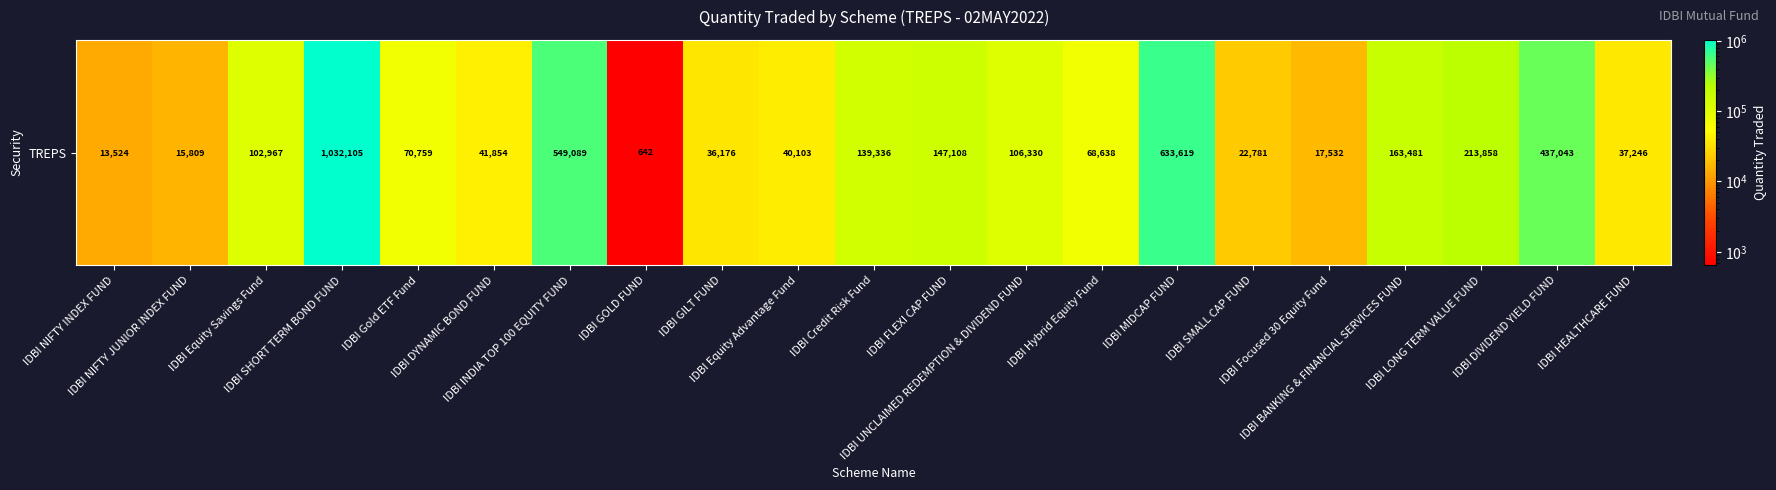

What is the minimum value shown in the chart?

642.0